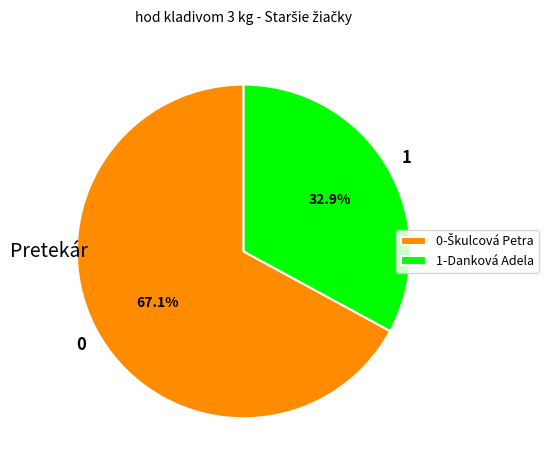

What is the ratio of the value at 0 to the value at 1?

2.0